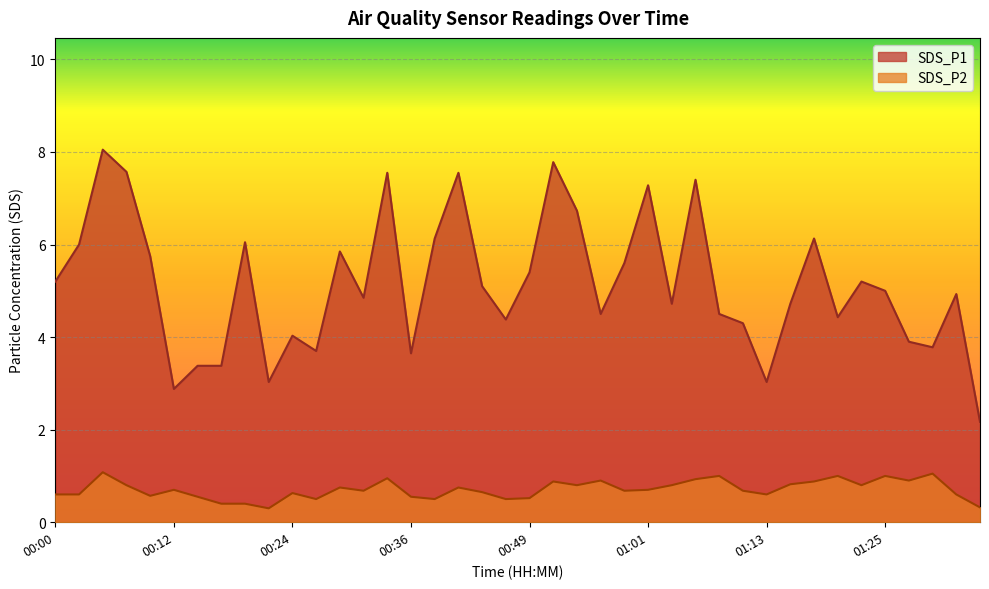

Reading right to left, what are all the values shown in this chart?

SDS_P1: 2.2	4.9	3.8	3.9	5.0	5.2	4.4	6.1	4.7	3.0	4.3	4.5	7.4	4.7	7.3	5.6	4.5	6.7	7.8	5.4	4.4	5.1	7.5	6.1	3.6	7.5	4.8	5.8	3.7	4.0	3.0	6.0	3.4	3.4	2.9	5.8	7.6	8.1	6.0	5.2
SDS_P2: 0.3	0.6	1.1	0.9	1.0	0.8	1.0	0.9	0.8	0.6	0.7	1.0	0.9	0.8	0.7	0.7	0.9	0.8	0.9	0.5	0.5	0.7	0.8	0.5	0.6	0.9	0.7	0.8	0.5	0.6	0.3	0.4	0.4	0.6	0.7	0.6	0.8	1.1	0.6	0.6